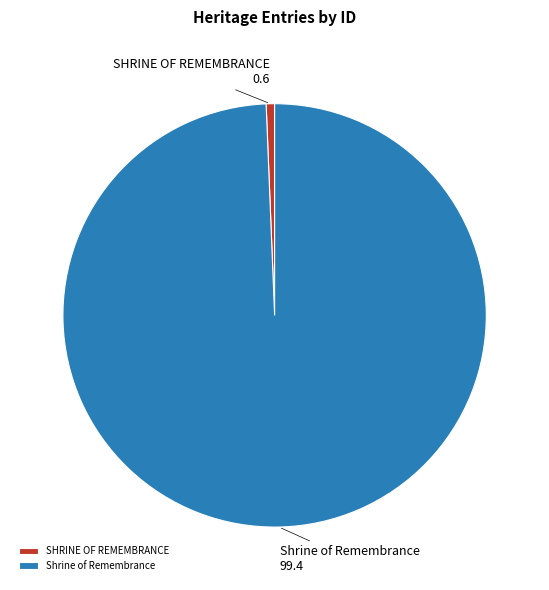

Which category accounts for the majority?

Shrine of Remembrance